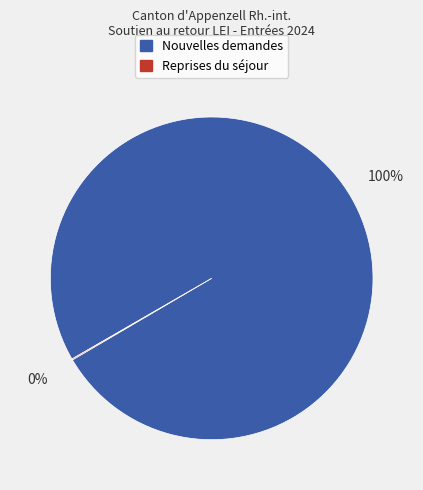

Is there any slice that represents more than half of the pie?

Yes